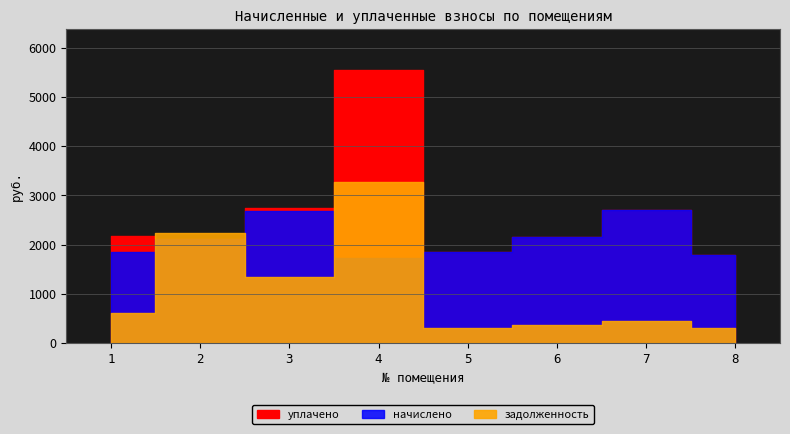

Which series ends up on top after the final intersection of начислено and задолженность?

начислено